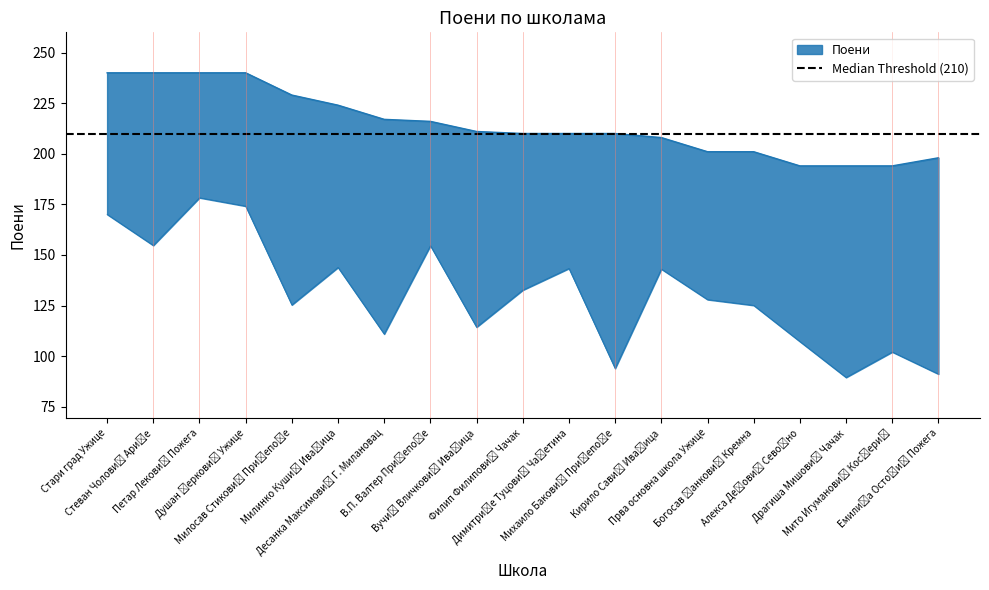

What is the difference between the maximum and second lowest values?

46